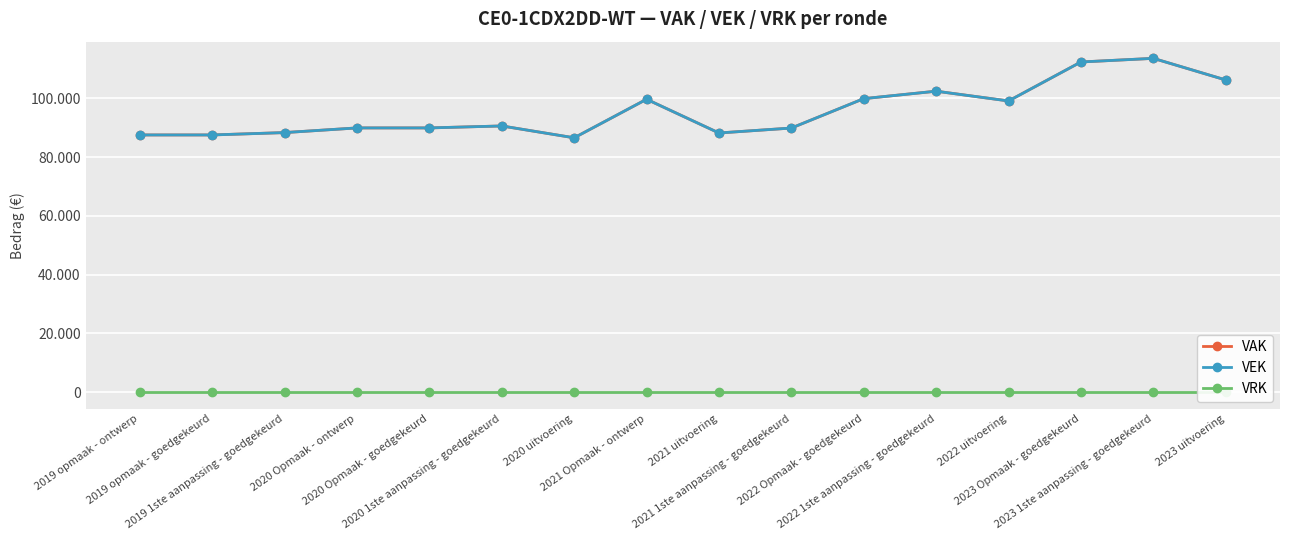

Between 2023 Opmaak - goedgekeurd and 2019 1ste aanpassing - goedgekeurd, which is larger?

2023 Opmaak - goedgekeurd